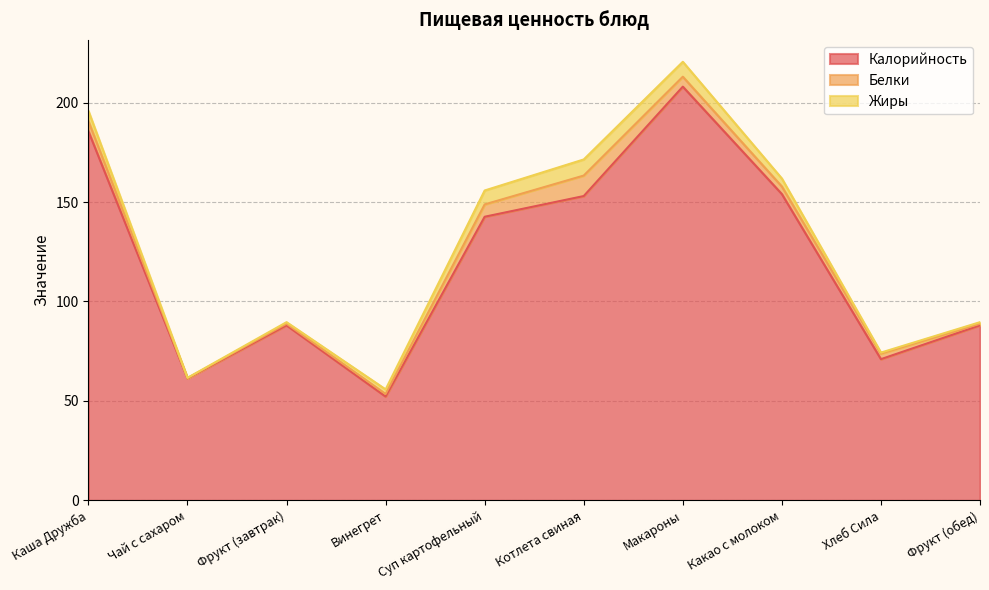

The Белки series shows 0.8 at Фрукт (завтрак). True or false?

True